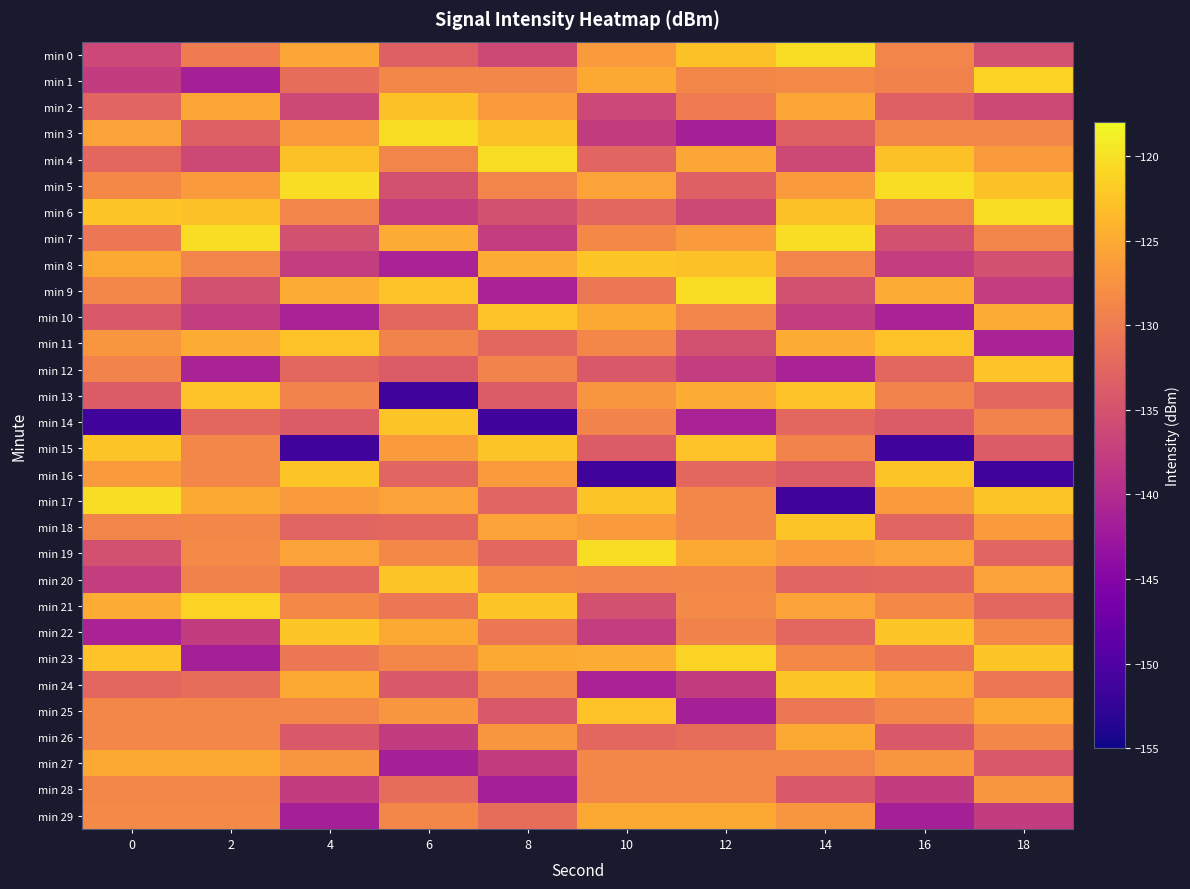

Reading left to right, what are all the values shown in this chart?

min 0: 0=-136.3	2=-129.9	4=-125.3	6=-133.3	8=-136.1	10=-126.6	12=-122.9	14=-120.4	16=-128.9	18=-135.3
min 1: 0=-137.7	2=-141.4	4=-131.6	6=-128.7	8=-128.7	10=-125.2	12=-128.6	14=-128.3	16=-129.2	18=-121.3
min 2: 0=-132.6	2=-125.3	4=-136.1	6=-122.9	8=-126.6	10=-136.3	12=-129.9	14=-125.3	16=-133.3	18=-136.1
min 3: 0=-125.9	2=-133.3	4=-126.6	6=-120.4	8=-122.9	10=-137.7	12=-141.4	14=-133.3	16=-128.7	18=-128.7
min 4: 0=-132.3	2=-136.1	4=-122.9	6=-128.9	8=-120.4	10=-132.6	12=-125.3	14=-136.1	16=-122.9	18=-126.6
min 5: 0=-128.4	2=-126.6	4=-120.4	6=-135.3	8=-128.9	10=-125.9	12=-133.3	14=-126.6	16=-120.4	18=-122.9
min 6: 0=-122.3	2=-122.9	4=-128.9	6=-137.6	8=-135.3	10=-132.3	12=-136.1	14=-122.9	16=-128.9	18=-120.4
min 7: 0=-130.5	2=-120.4	4=-135.3	6=-124.9	8=-137.6	10=-128.4	12=-126.6	14=-120.4	16=-135.3	18=-128.9
min 8: 0=-125.2	2=-128.9	4=-137.6	6=-141.1	8=-124.9	10=-122.3	12=-122.9	14=-128.9	16=-137.6	18=-135.3
min 9: 0=-128.7	2=-135.3	4=-124.9	6=-122.7	8=-141.1	10=-130.5	12=-120.4	14=-135.3	16=-124.9	18=-137.6
min 10: 0=-134.2	2=-137.6	4=-141.1	6=-132.4	8=-122.7	10=-125.2	12=-128.9	14=-137.6	16=-141.1	18=-124.9
min 11: 0=-127.1	2=-124.9	4=-122.7	6=-129.1	8=-132.4	10=-128.7	12=-135.3	14=-124.9	16=-122.7	18=-141.1
min 12: 0=-129.1	2=-141.1	4=-132.4	6=-133.9	8=-129.1	10=-134.2	12=-137.6	14=-141.1	16=-132.4	18=-122.7
min 13: 0=-133.9	2=-122.7	4=-129.1	6=-151.3	8=-133.9	10=-127.1	12=-124.9	14=-122.7	16=-129.1	18=-132.4
min 14: 0=-151.3	2=-132.4	4=-133.9	6=-122.5	8=-151.3	10=-129.1	12=-141.1	14=-132.4	16=-133.9	18=-129.1
min 15: 0=-122.5	2=-128.7	4=-151.3	6=-126.6	8=-122.5	10=-133.9	12=-122.7	14=-129.1	16=-151.3	18=-133.9
min 16: 0=-126.6	2=-128.7	4=-122.5	6=-132.6	8=-126.6	10=-151.3	12=-132.4	14=-133.9	16=-122.5	18=-151.3
min 17: 0=-120.4	2=-125.2	4=-126.6	6=-125.9	8=-132.6	10=-122.5	12=-128.7	14=-151.3	16=-126.6	18=-122.5
min 18: 0=-128.9	2=-128.6	4=-132.6	6=-132.3	8=-125.9	10=-126.6	12=-128.7	14=-122.5	16=-132.6	18=-126.6
min 19: 0=-135.3	2=-128.3	4=-125.9	6=-128.4	8=-132.3	10=-120.4	12=-125.2	14=-126.6	16=-125.9	18=-132.6
min 20: 0=-137.6	2=-129.2	4=-132.3	6=-122.3	8=-128.4	10=-128.9	12=-128.6	14=-132.6	16=-132.3	18=-125.9
min 21: 0=-124.9	2=-121.3	4=-128.4	6=-130.5	8=-122.3	10=-135.3	12=-128.3	14=-125.9	16=-128.4	18=-132.3
min 22: 0=-141.1	2=-137.7	4=-122.3	6=-125.2	8=-130.5	10=-137.6	12=-129.2	14=-132.3	16=-122.3	18=-128.4
min 23: 0=-122.7	2=-141.4	4=-130.5	6=-128.7	8=-125.2	10=-124.9	12=-121.3	14=-128.4	16=-130.5	18=-122.3
min 24: 0=-132.4	2=-131.6	4=-125.2	6=-134.2	8=-128.7	10=-141.1	12=-137.7	14=-122.3	16=-125.2	18=-130.5
min 25: 0=-128.7	2=-128.7	4=-128.7	6=-127.1	8=-134.2	10=-122.7	12=-141.4	14=-130.5	16=-128.7	18=-125.2
min 26: 0=-128.7	2=-128.7	4=-134.2	6=-137.7	8=-127.1	10=-132.4	12=-131.6	14=-125.2	16=-134.2	18=-128.7
min 27: 0=-125.2	2=-125.2	4=-127.1	6=-141.4	8=-137.7	10=-128.7	12=-128.7	14=-128.7	16=-127.1	18=-134.2
min 28: 0=-128.6	2=-128.6	4=-137.7	6=-131.6	8=-141.4	10=-128.7	12=-128.7	14=-134.2	16=-137.7	18=-127.1
min 29: 0=-128.3	2=-128.3	4=-141.4	6=-128.7	8=-131.6	10=-125.2	12=-125.2	14=-127.1	16=-141.4	18=-137.7